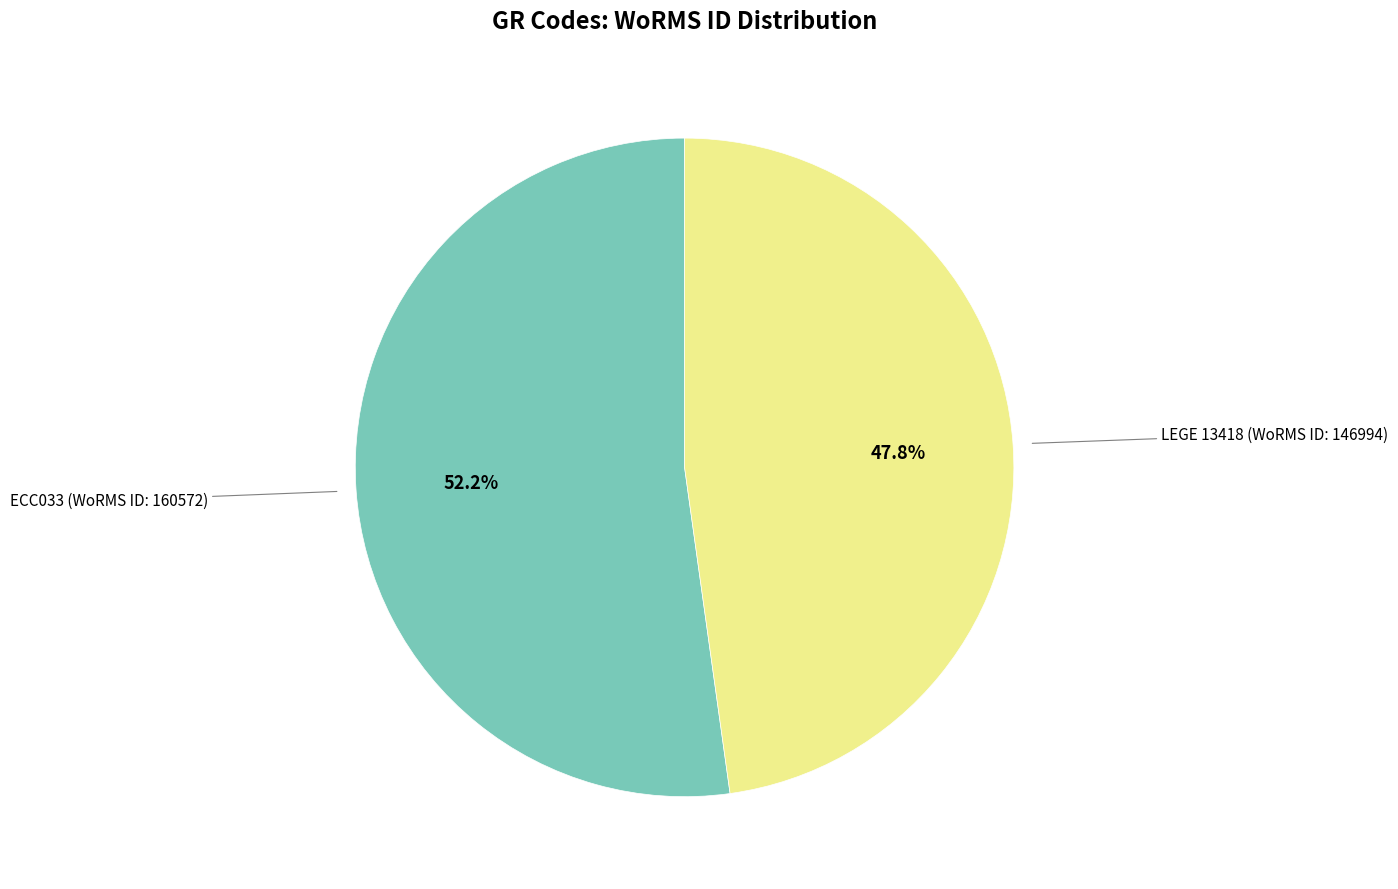

Is there any slice that represents more than half of the pie?

Yes